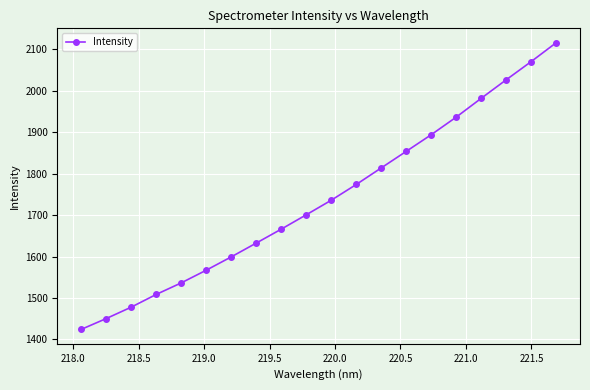

Is this an area chart (filled region under the line)?

No